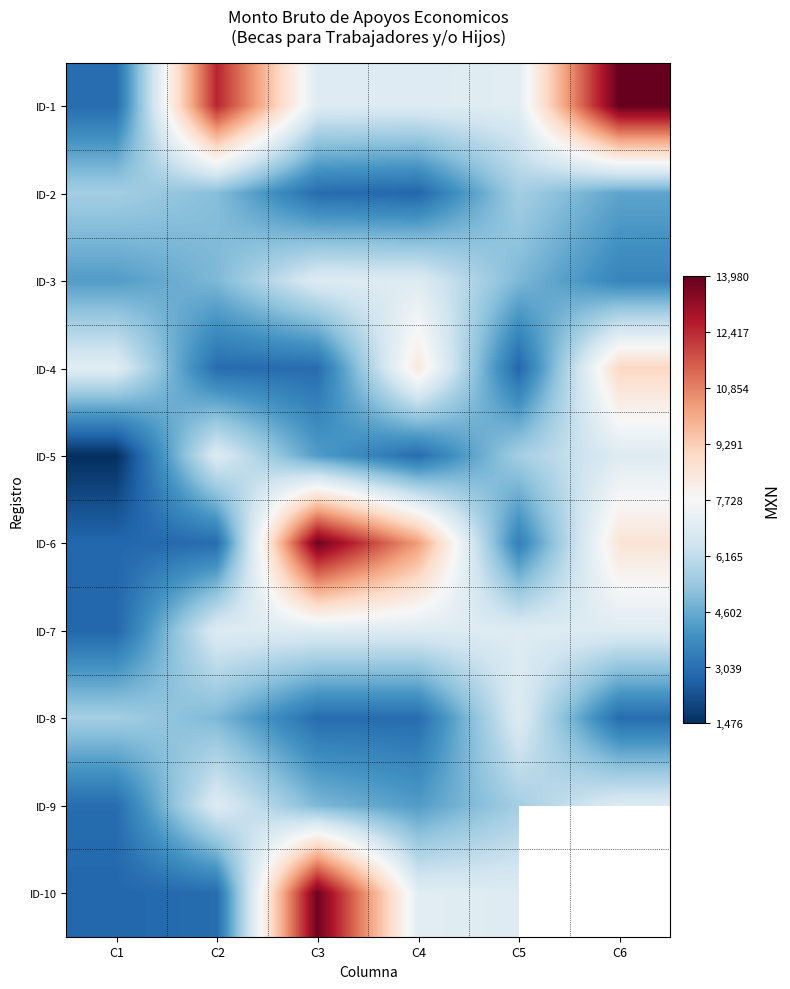

Between C4 and C5, which series saw the biggest shift?

ID-6